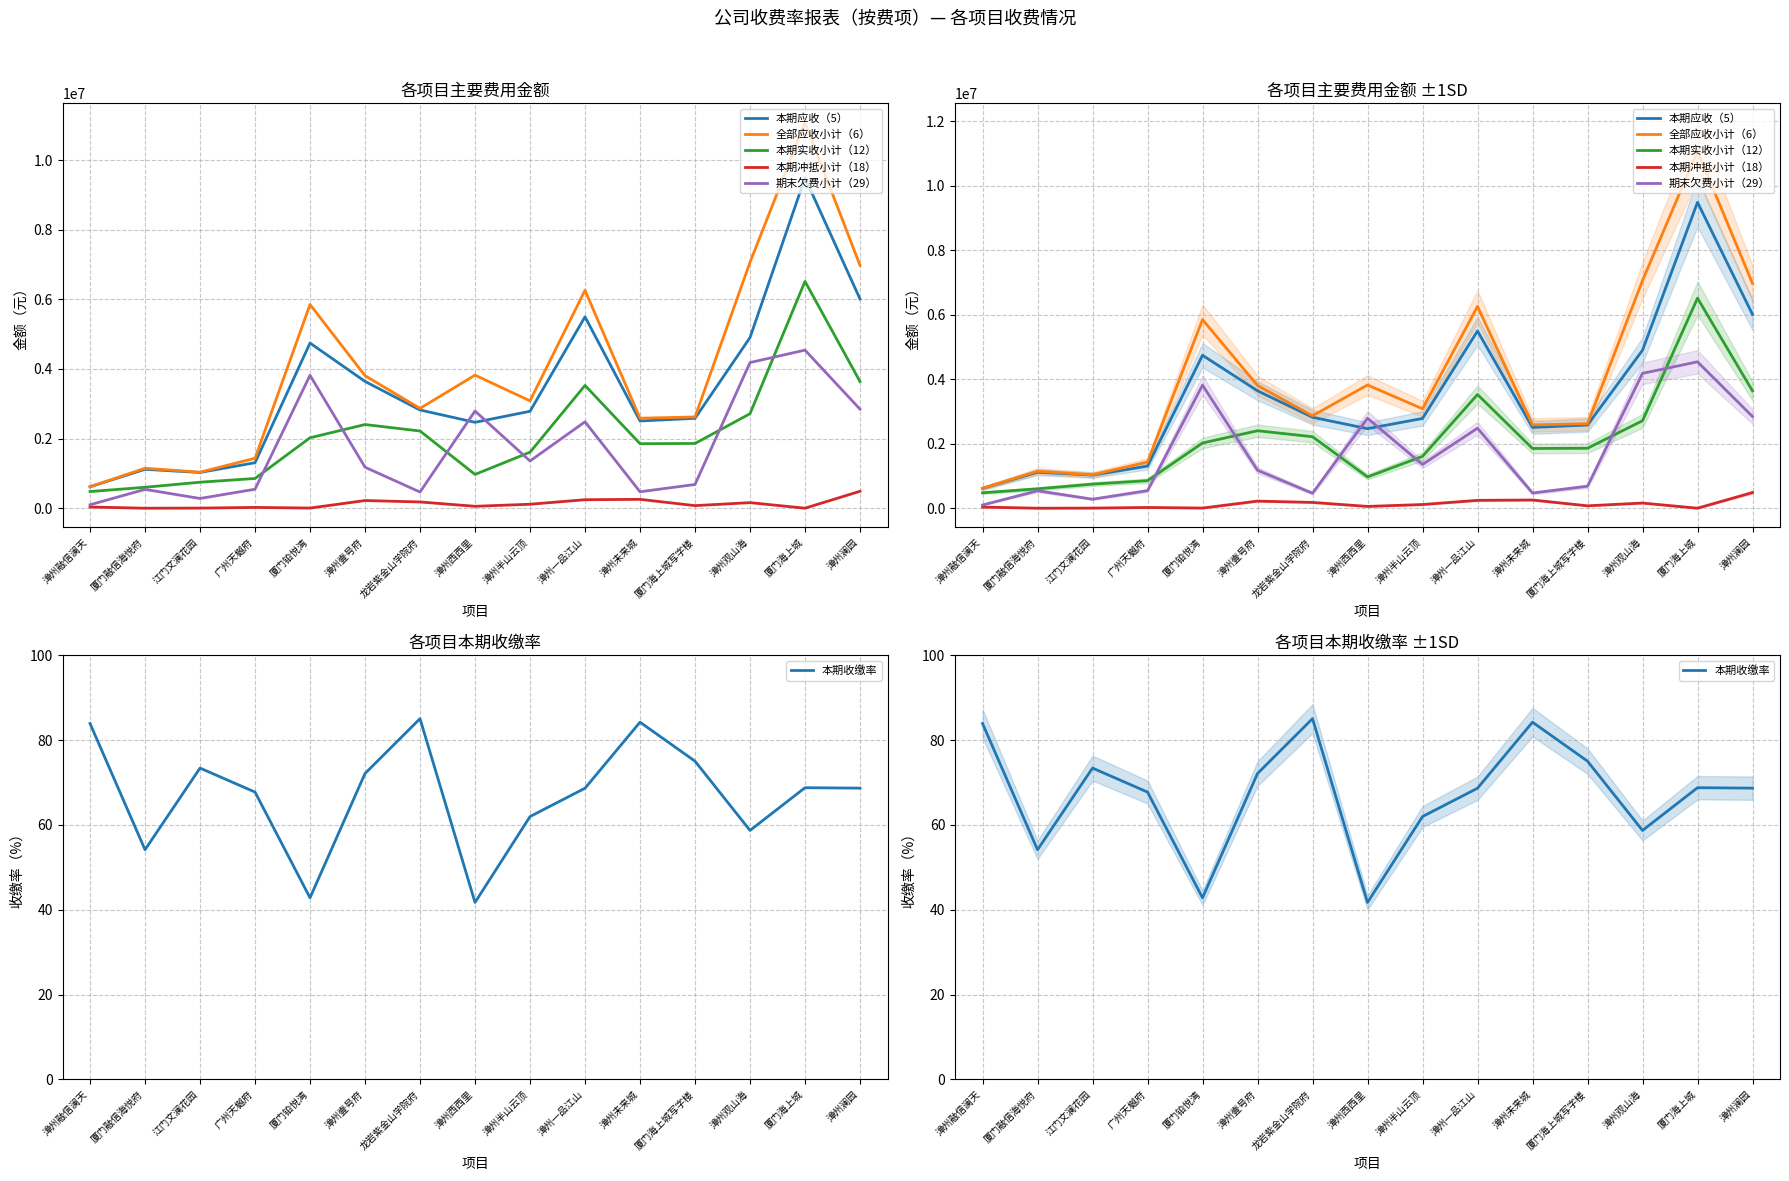

Reading left to right, what are all the values shown in this chart?

本期应收（5）: 617813.8	1119584.1	1029116.8	1308760.1	4744471.1	3643050.4	2822842.8	2469282.5	2785595.7	5497582.1	2507288.8	2583122.8	4901456.6	9488340.3	6010703.8
全部应收小计（6）: 619795.9	1149688.9	1037755.1	1436704.1	5851489.6	3808011.5	2868676.0	3823375.1	3085782.5	6259009.3	2586536.4	2622703.0	7062577.9	11073730.6	6975525.4
本期实收小计（12）: 481124.3	603845.0	749334.4	856602.8	2025045.9	2405177.7	2219273.2	972877.4	1609972.0	3528320.9	1854906.6	1861688.4	2715496.9	6515279.9	3639857.5
本期冲抵小计（18）: 37395.1	2667.2	6216.8	25269.4	7271.3	222990.6	182250.1	57831.3	116904.2	246695.6	257232.0	76816.6	162701.0	2675.9	489150.4
期末欠费小计（29）: 101276.4	543176.7	282203.9	547604.7	3819172.5	1179843.1	467152.7	2792666.4	1358906.2	2483731.4	474397.7	684198.1	4184380.0	4541993.9	2846517.4
本期收缴率: 83.9	54.2	73.4	67.8	42.8	72.1	85.1	41.7	62.0	68.7	84.2	75.0	58.7	68.8	68.7